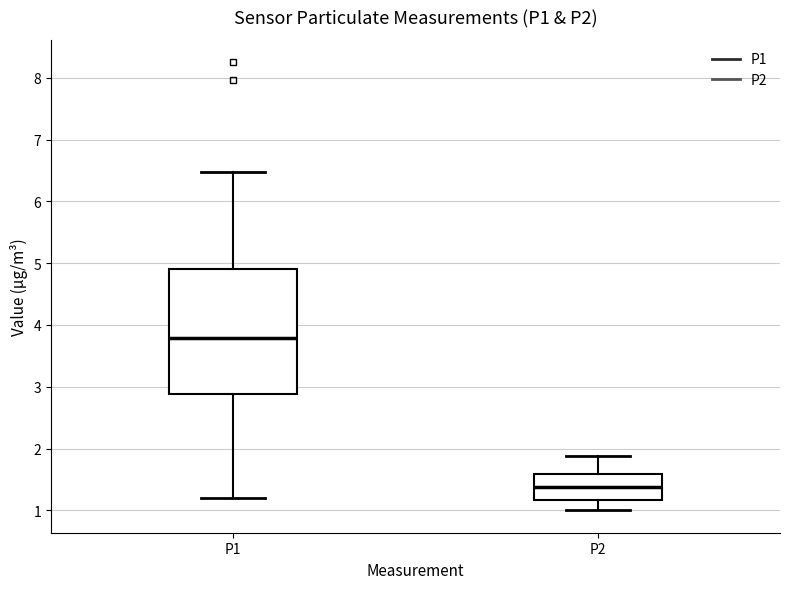

Where is the upper edge of the box for P1 on the y-axis? The values are not printed on the chart, so give them approximately, as read against the axis.

4.9